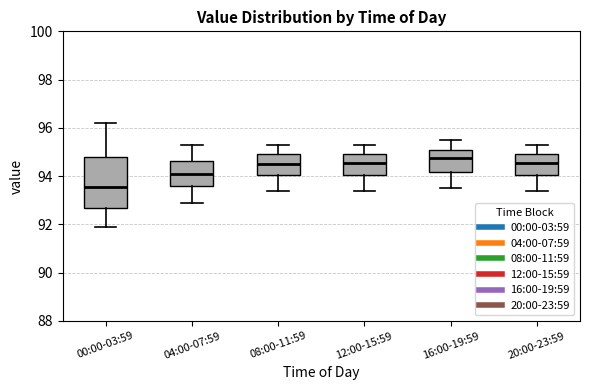

Comparing the boxes themselves (not the whiskers), which one is the tallest?

00:00-03:59